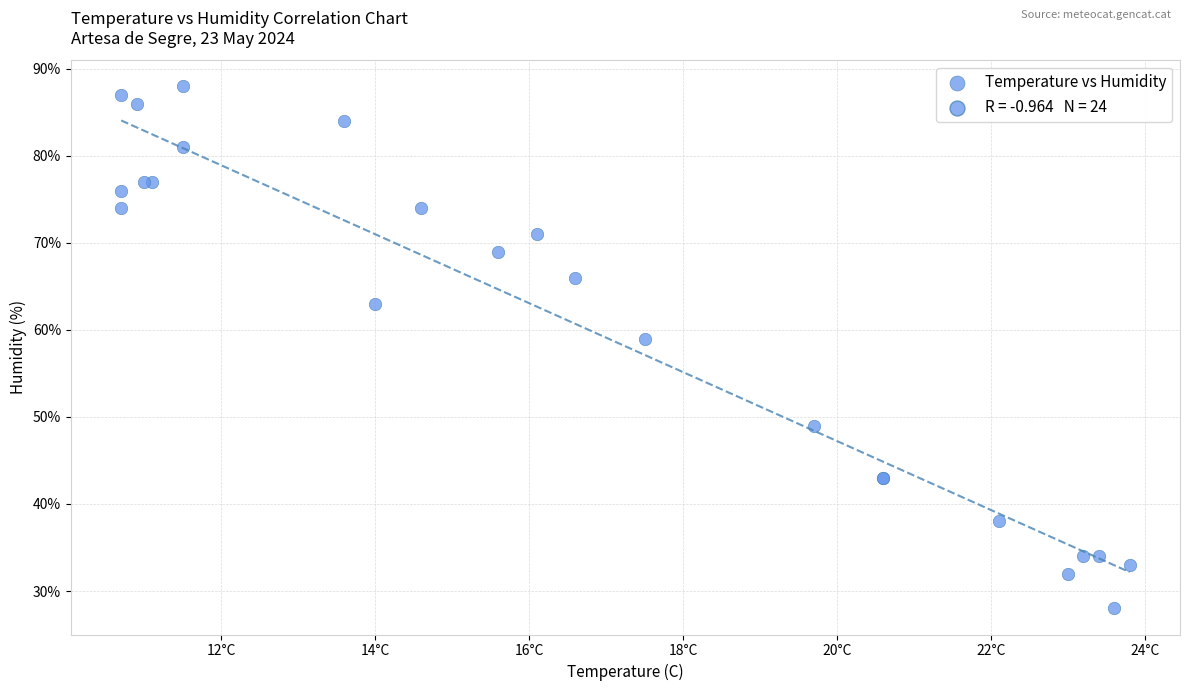

What Y value in the scatter plot is closest to 58?

59